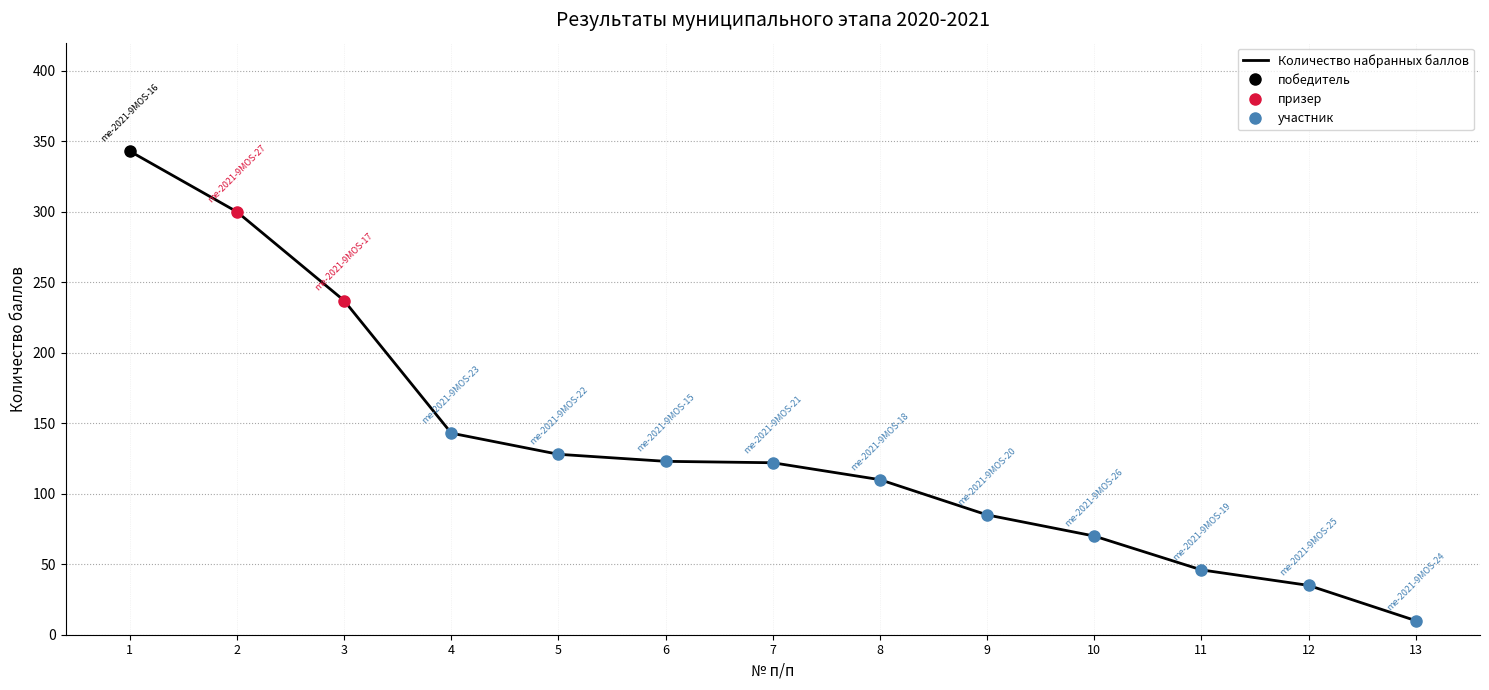

How many lines are shown in the chart?

1